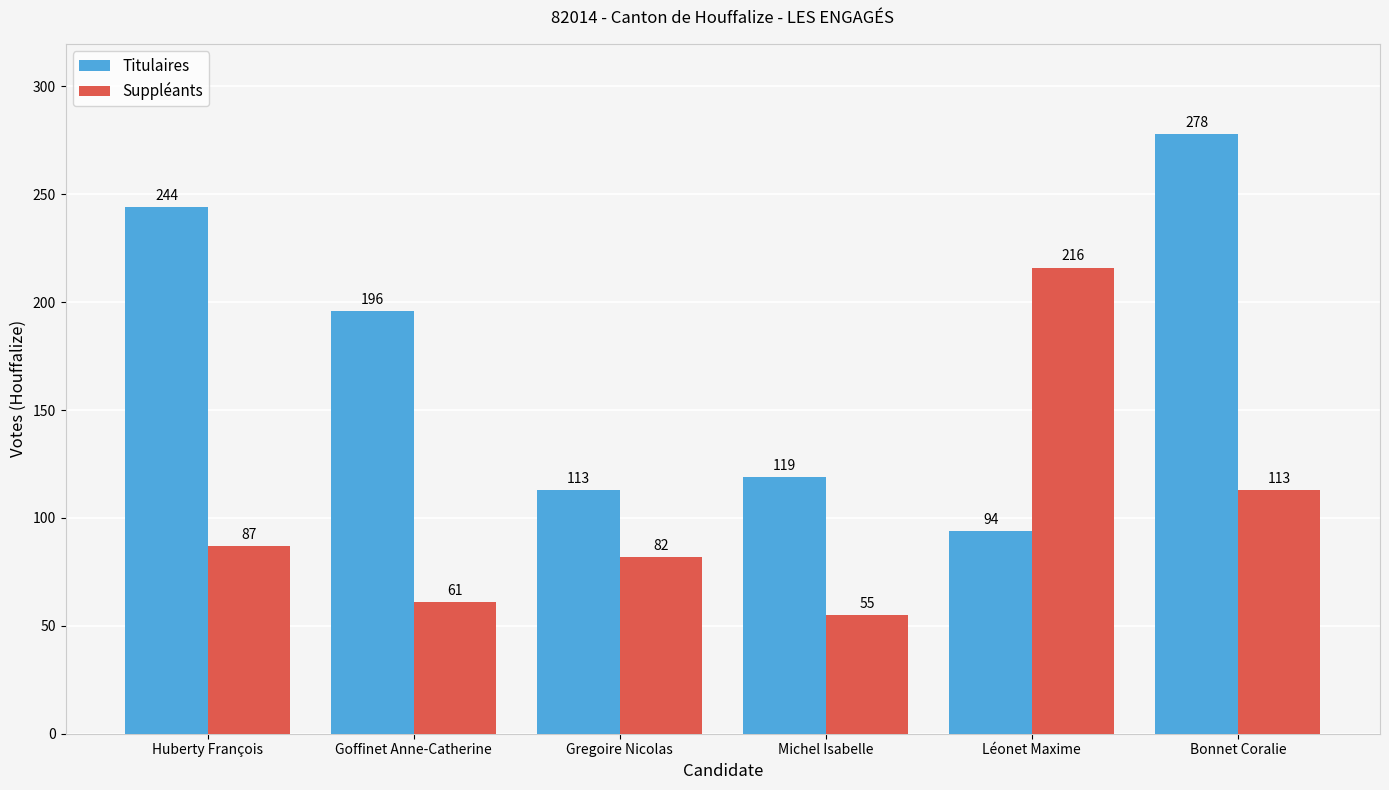

What is the difference between the highest and lowest values at Gregoire Nicolas?

31